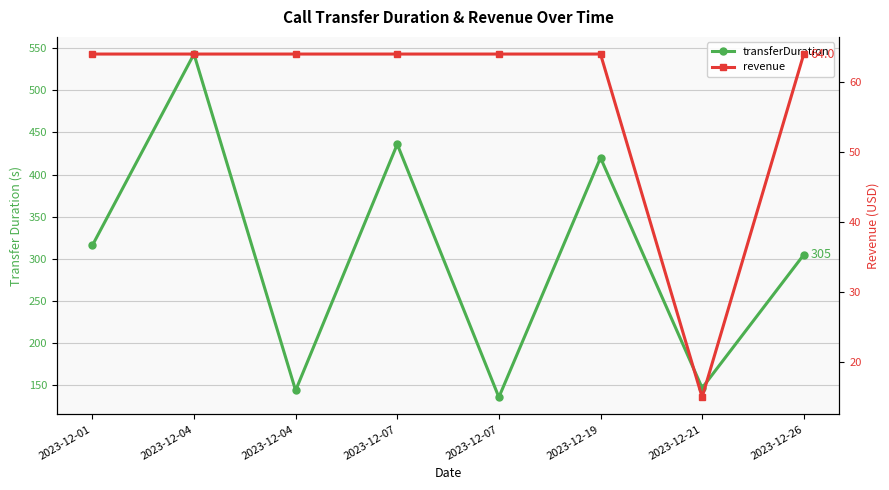

Which series has the largest total across all categories?

transferDuration